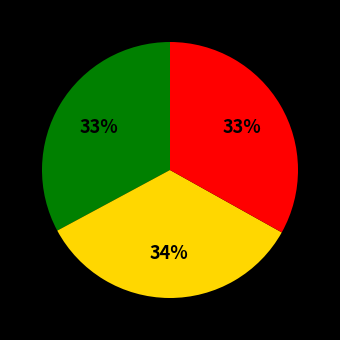

To the nearest percent, what is the average slice percentage?

33%